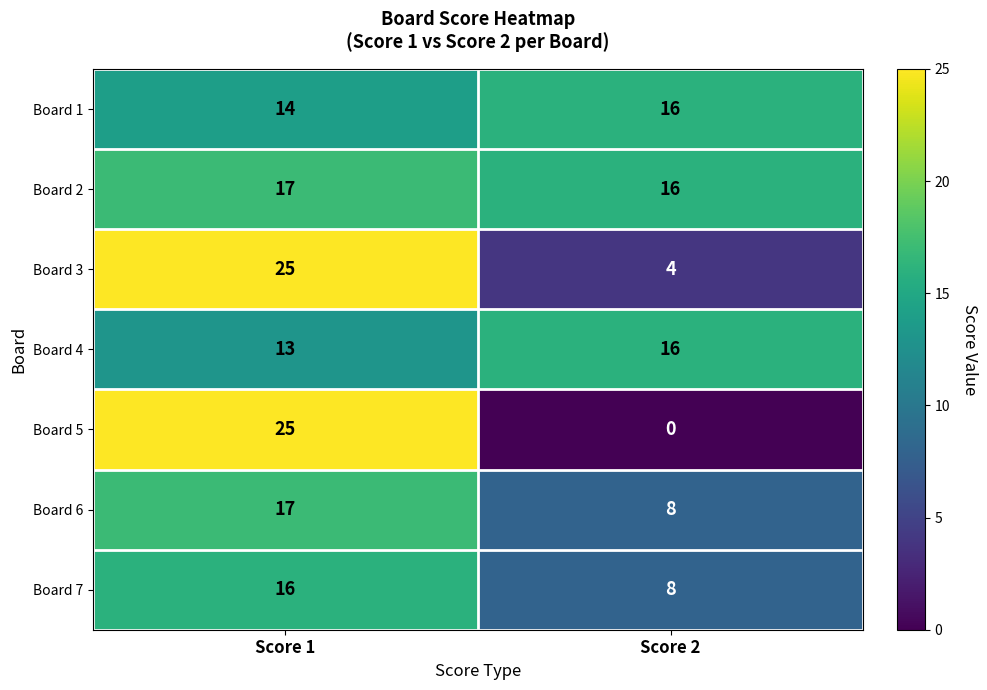

Read the Board 3 value at Score 1, to the nearest 5.

25